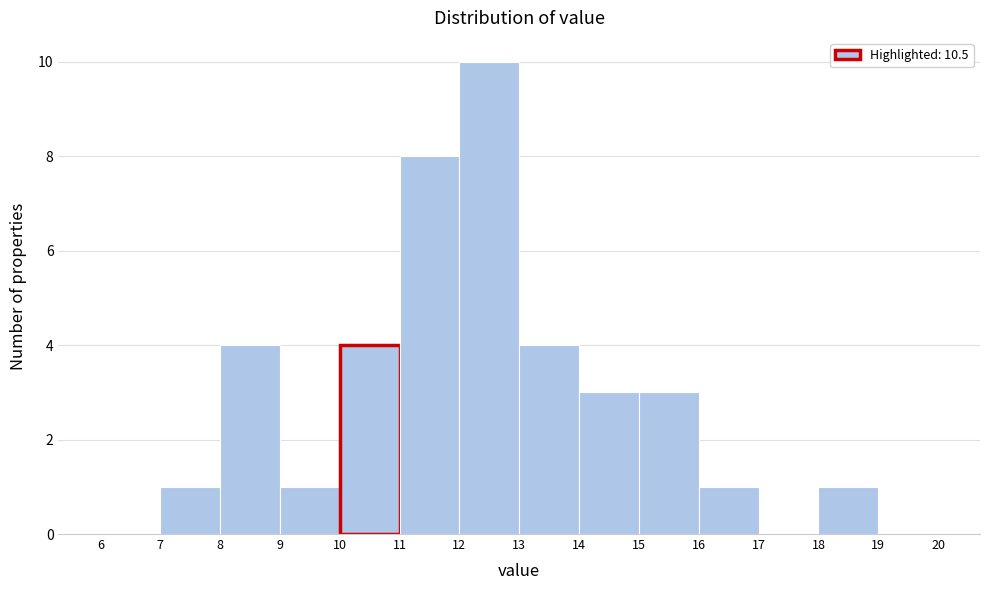

Reading left to right, list every bar in this chart as the range it spans on the x-axis followed by its height. The values are not printed on the chart, so give them approximately, as read against the axis.

6 to 7: 0
7 to 8: 1
8 to 9: 4
9 to 10: 1
10 to 11: 4
11 to 12: 8
12 to 13: 10
13 to 14: 4
14 to 15: 3
15 to 16: 3
16 to 17: 1
17 to 18: 0
18 to 19: 1
19 to 20: 0